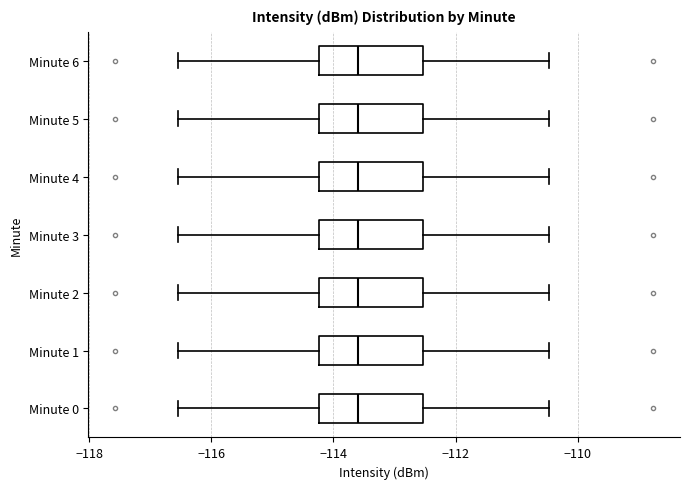

Reading bottom to top, read every box against the x-axis: the position of its median line, the range the box covers, and the ends of its whiskers. The values are not printed on the chart, so give them approximately, as read against the axis.

Minute 0: median -113.6, box -114.2 to -112.6, whiskers -116.6 to -110.4
Minute 1: median -113.6, box -114.2 to -112.6, whiskers -116.6 to -110.4
Minute 2: median -113.6, box -114.2 to -112.6, whiskers -116.6 to -110.4
Minute 3: median -113.6, box -114.2 to -112.6, whiskers -116.6 to -110.4
Minute 4: median -113.6, box -114.2 to -112.6, whiskers -116.6 to -110.4
Minute 5: median -113.6, box -114.2 to -112.6, whiskers -116.6 to -110.4
Minute 6: median -113.6, box -114.2 to -112.6, whiskers -116.6 to -110.4